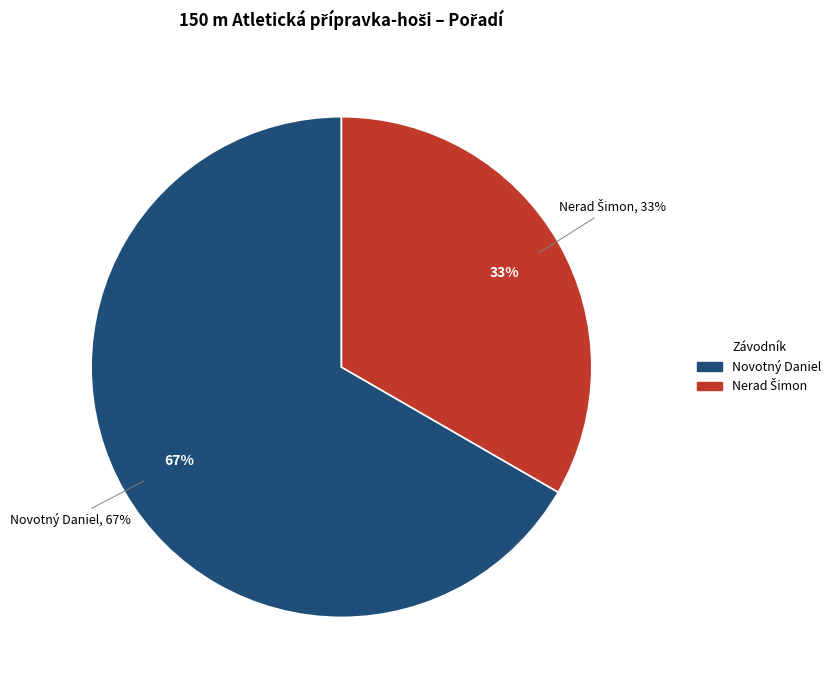

To the nearest percent, what percentage of the pie is Novotný Daniel?

33%